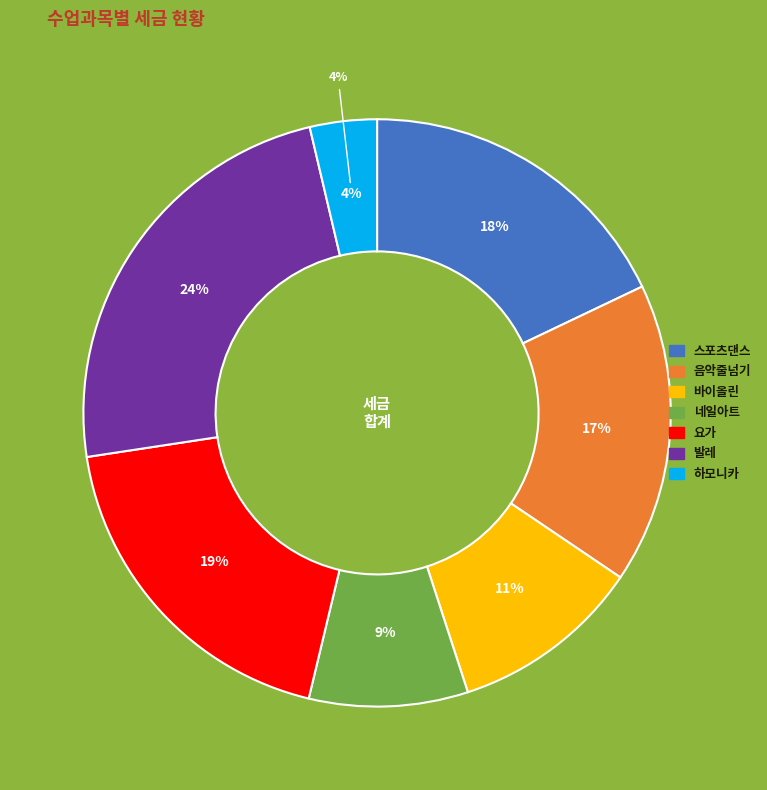

Count the number of slices in the pie.

7